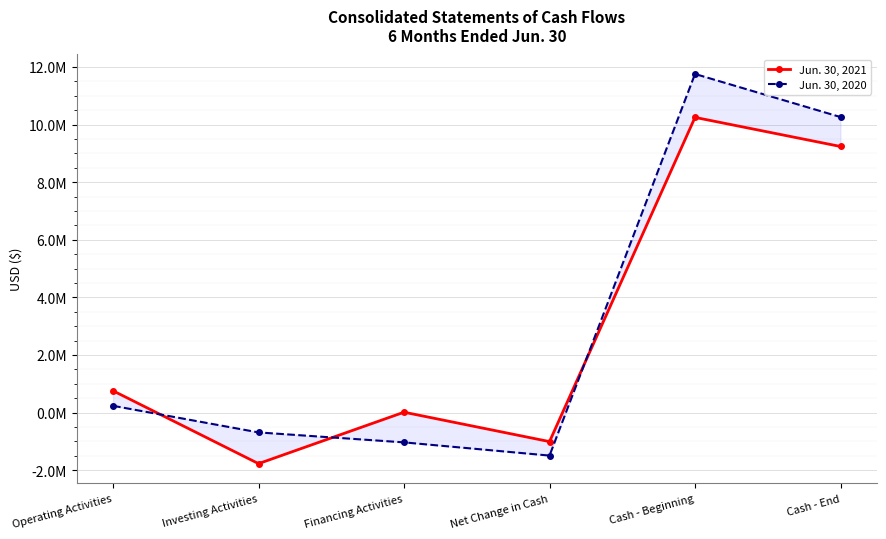

What is the total value across all series at Operating Activities?

987119